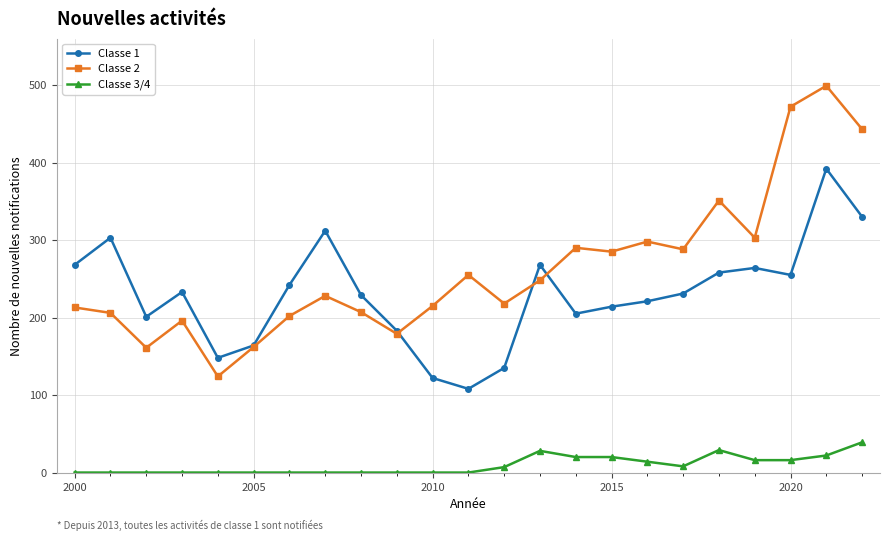

What is the greatest value displayed?

499